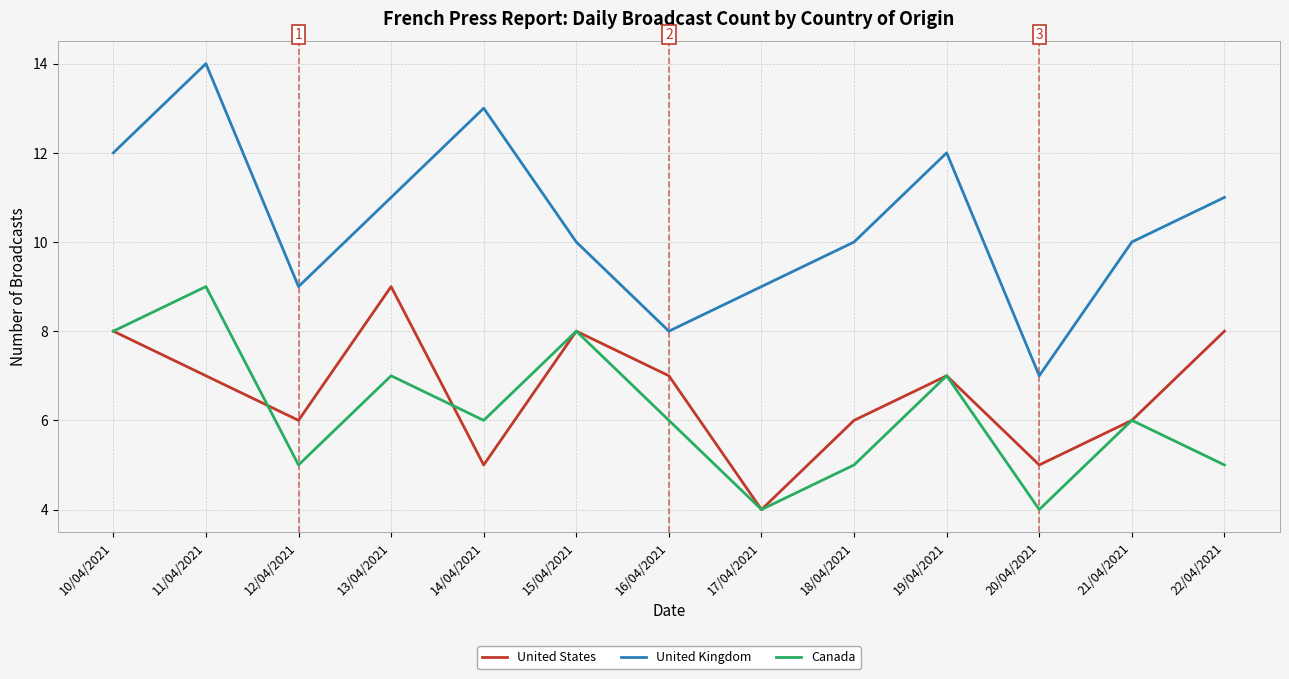

Between 15/04/2021 and 22/04/2021, which series saw the biggest shift?

Canada